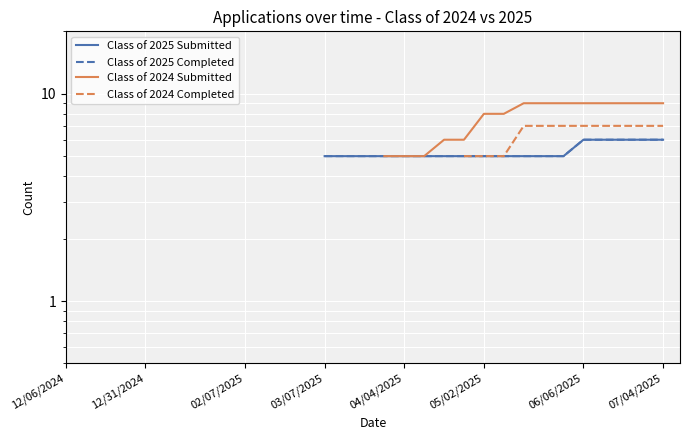

What is the label of the 29th point from the right?

02/07/2025